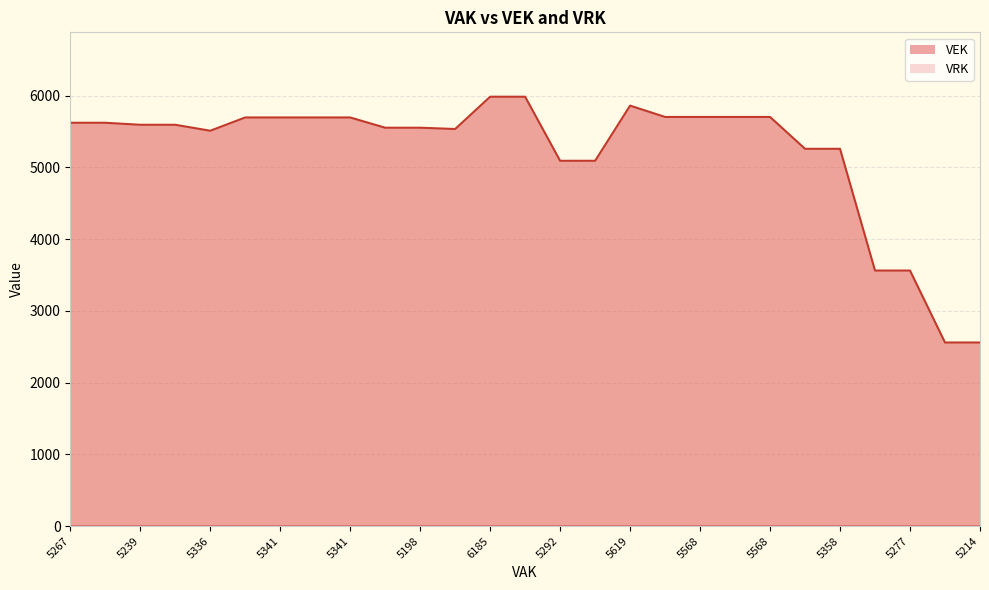

Does the chart display data point markers on the line(s)?

No